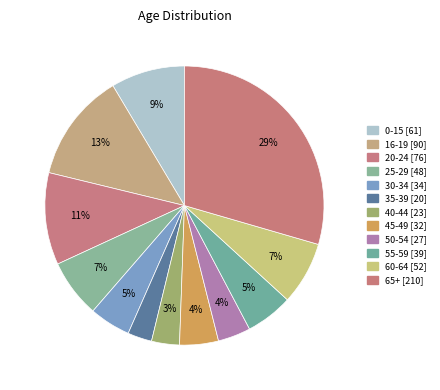

Count the number of slices in the pie.

12